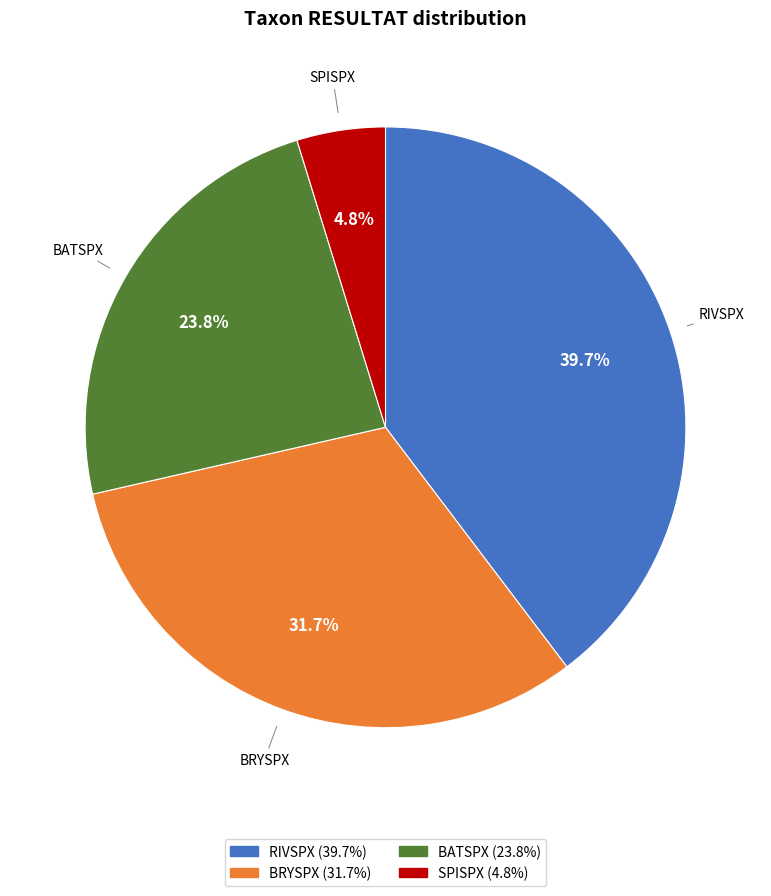

Is SPISPX the majority of the pie?

No